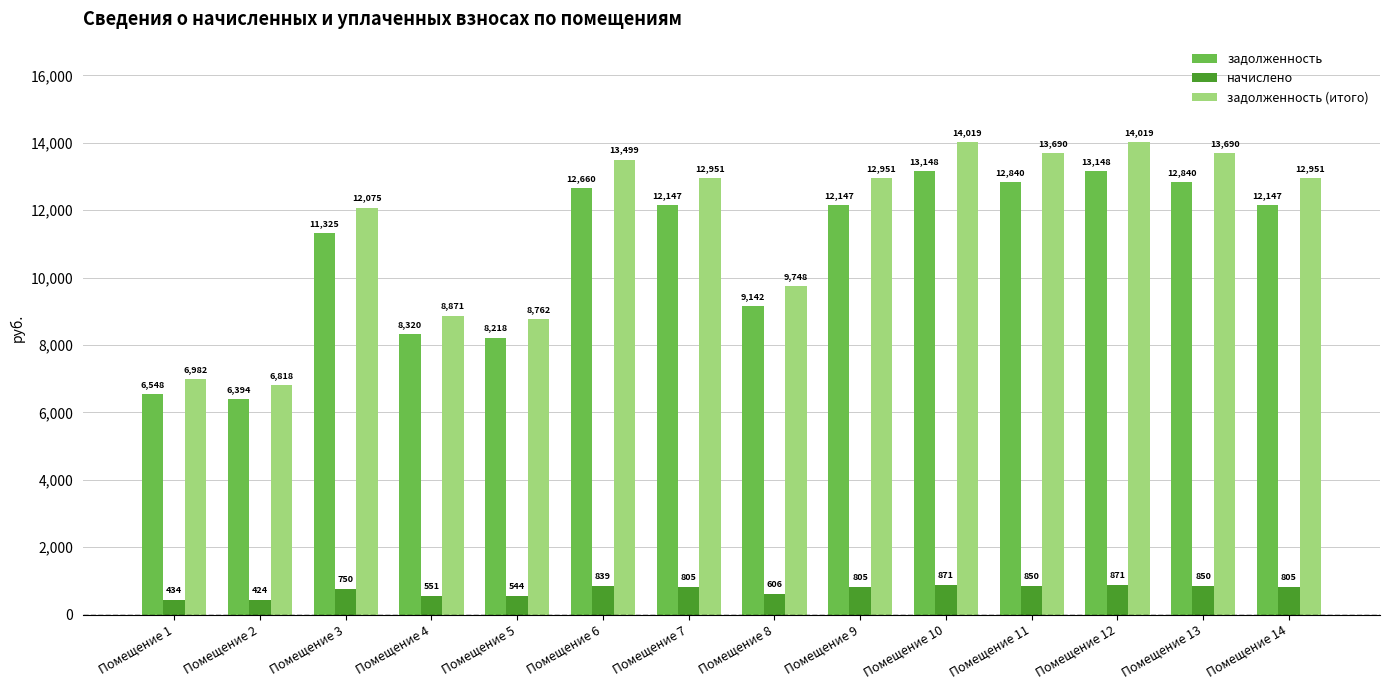

Is the value of задолженность (итого) at Помещение 7 greater than the value of задолженность at Помещение 8?

Yes